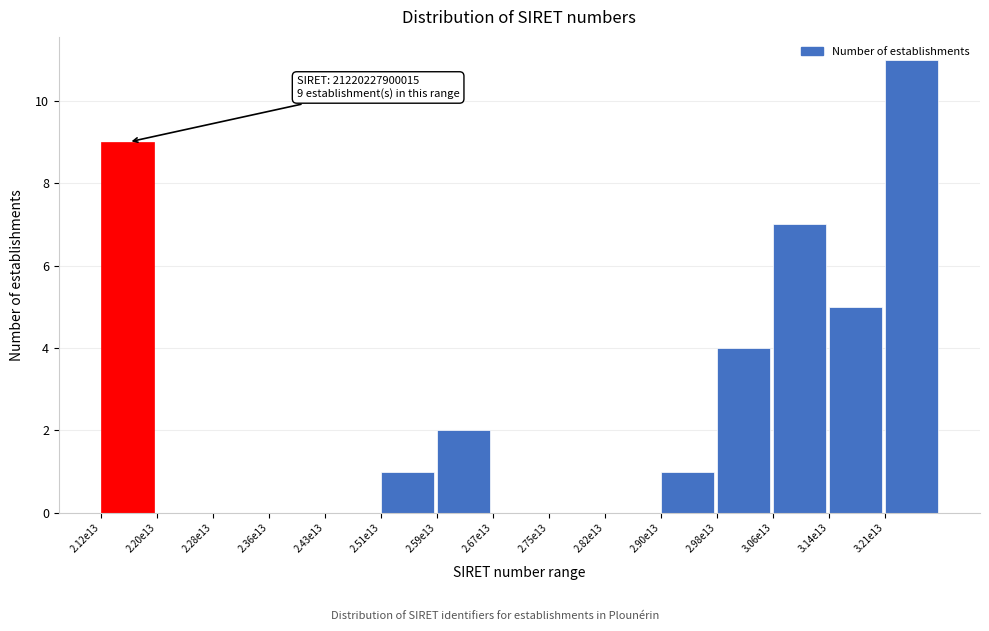

What is the greatest value displayed?

11